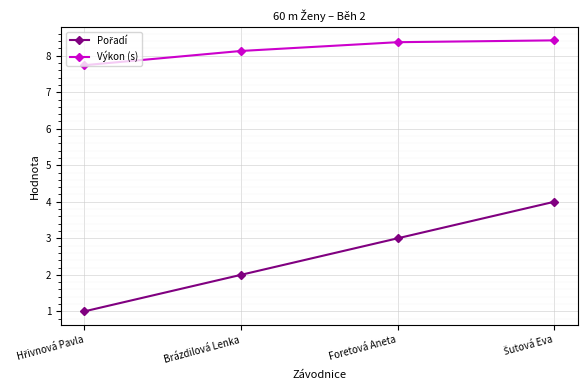

What is the maximum value for Výkon (s)?

8.4